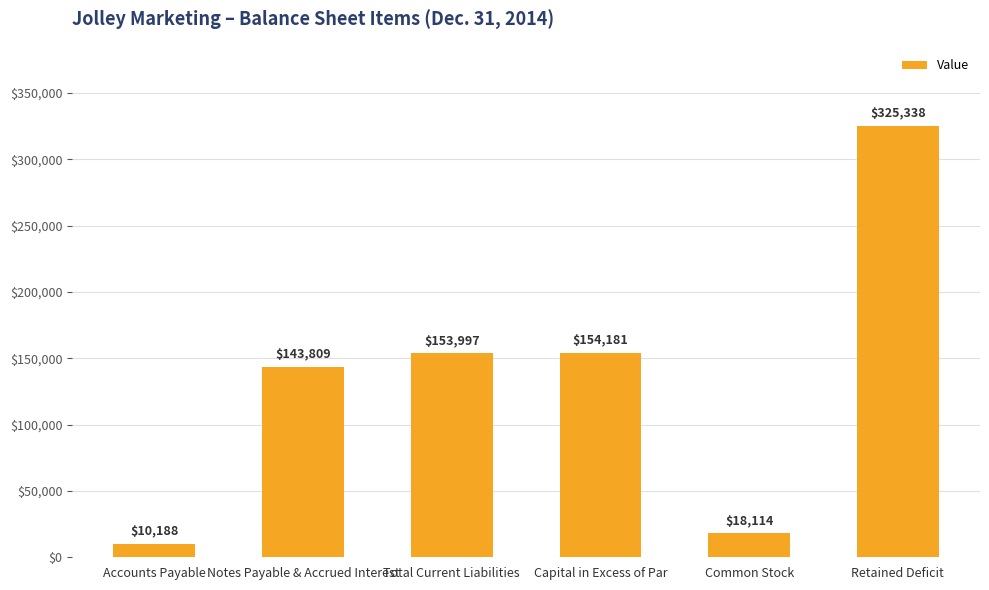

What is the average value?

134271